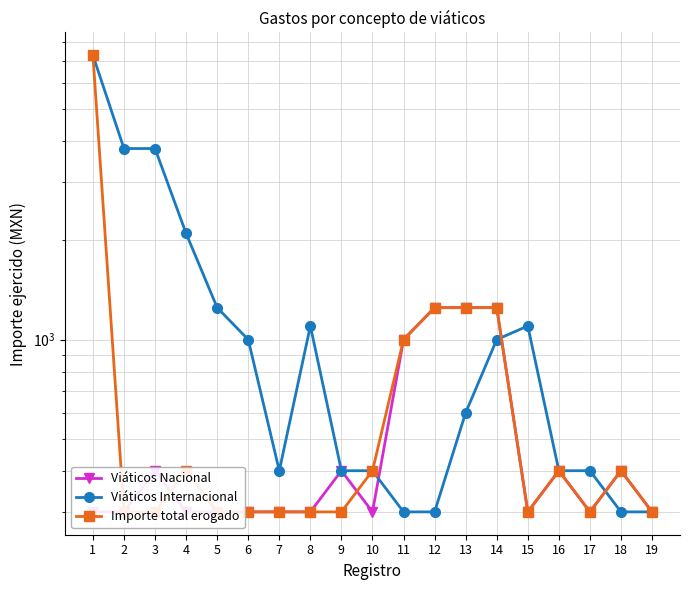

What is the greatest value displayed?

7293.3